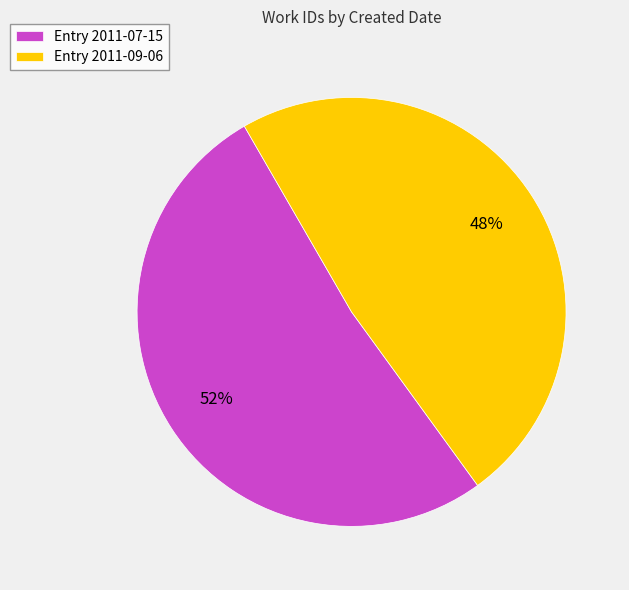

Which slice represents more than half of the pie?

Entry 2011-07-15